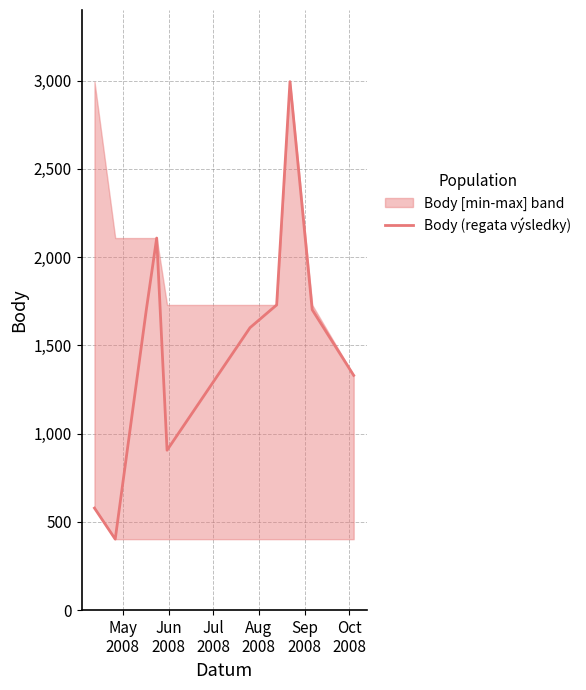

What is the maximum value for Body (regata výsledky)?

2994